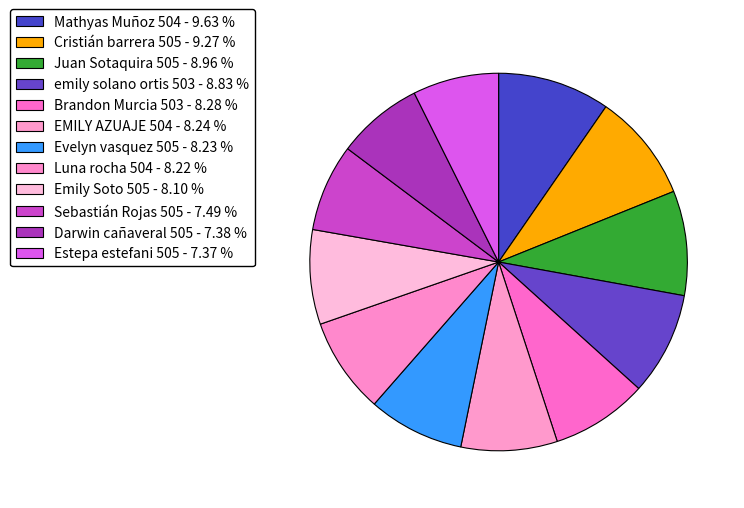

What is the change in value from EMILY AZUAJE 504 to Darwin cañaveral 505?

-660